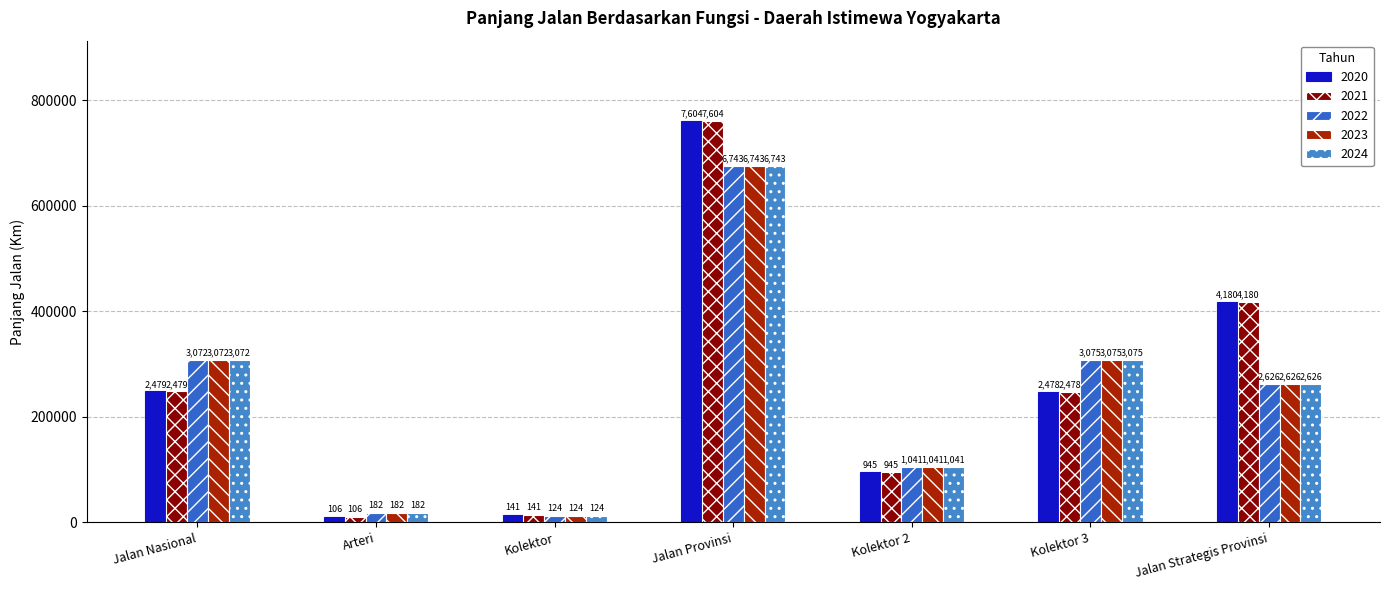

Does the chart contain any negative values?

No